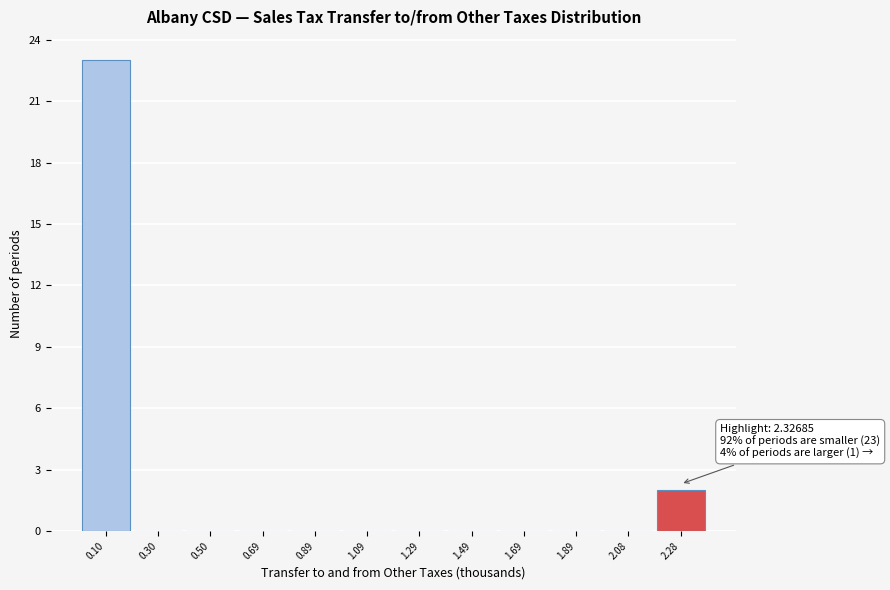

Which range on the x-axis has the tallest bar?

0.00 to 0.20